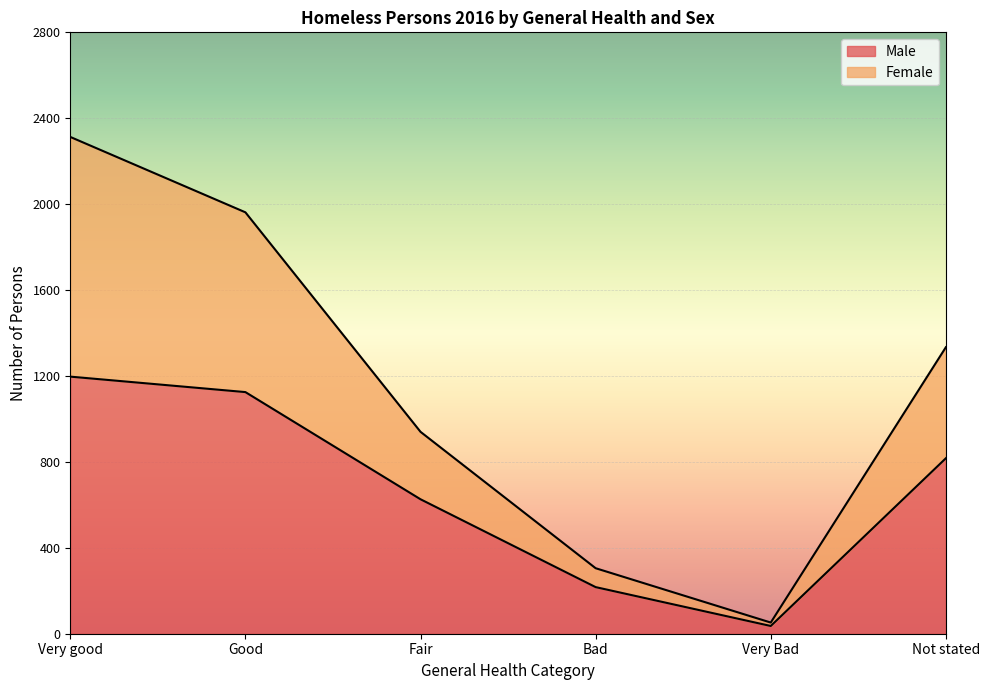

Read the Male value at Fair.

626